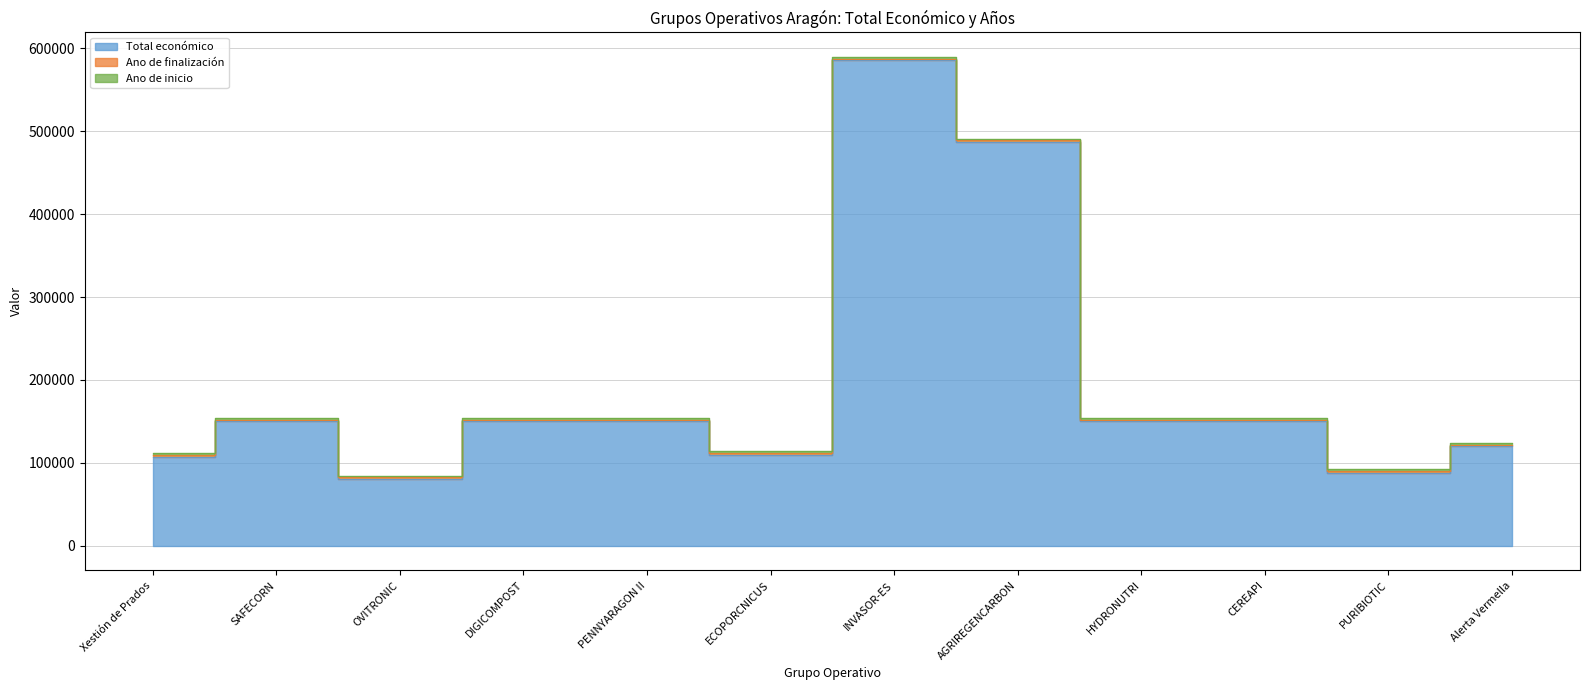

The value of Ano de finalización at Xestión de Prados is 3364. True or false?

False